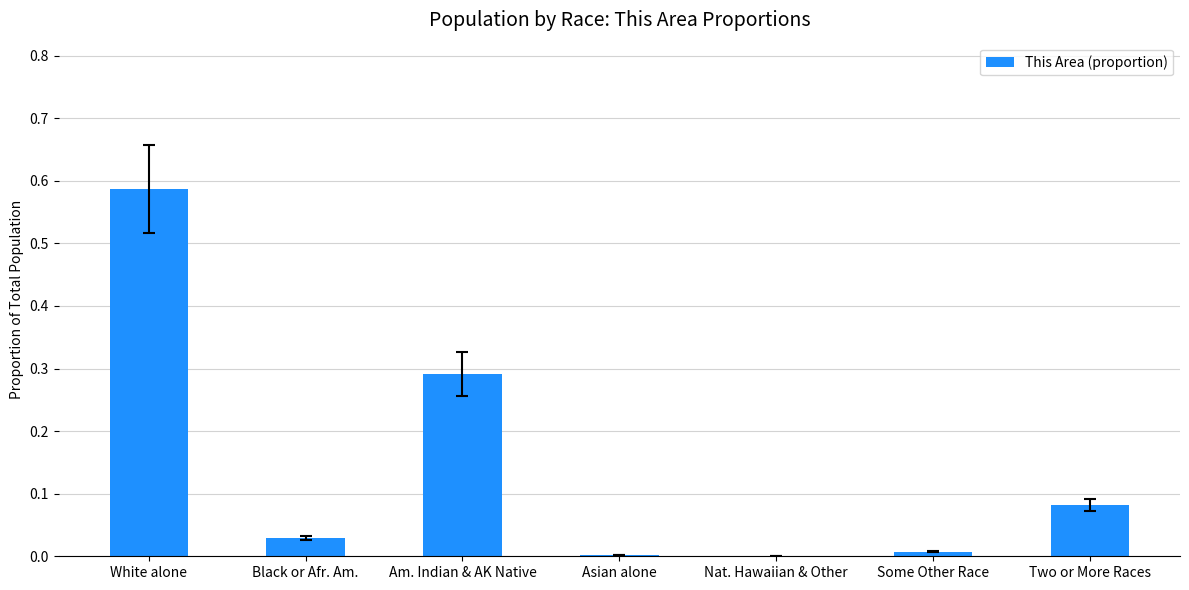

What is the sum of all values?

1.0